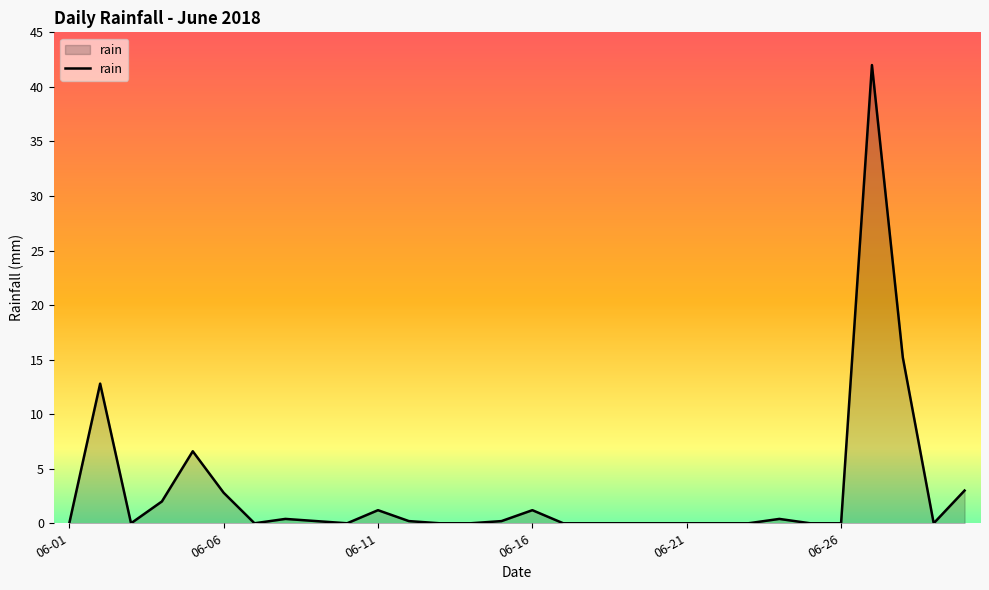

What is the maximum value shown in the chart?

42.0